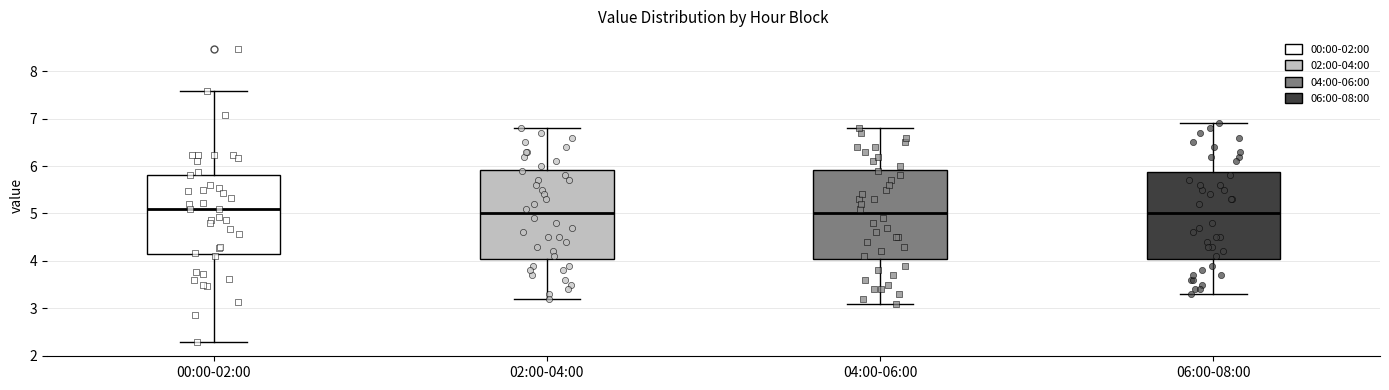

Reading left to right, transcribe this box plot: for each box, give where its median line is, the range the box spans, and where its two whiskers end, as read against the y-axis. The values are not printed on the chart, so give them approximately, as read against the axis.

00:00-02:00: median 5.1, box 4.2 to 5.8, whiskers 2.3 to 7.6
02:00-04:00: median 5.0, box 4.1 to 5.9, whiskers 3.2 to 6.8
04:00-06:00: median 5.0, box 4.1 to 5.9, whiskers 3.1 to 6.8
06:00-08:00: median 5.0, box 4.1 to 5.9, whiskers 3.3 to 6.9